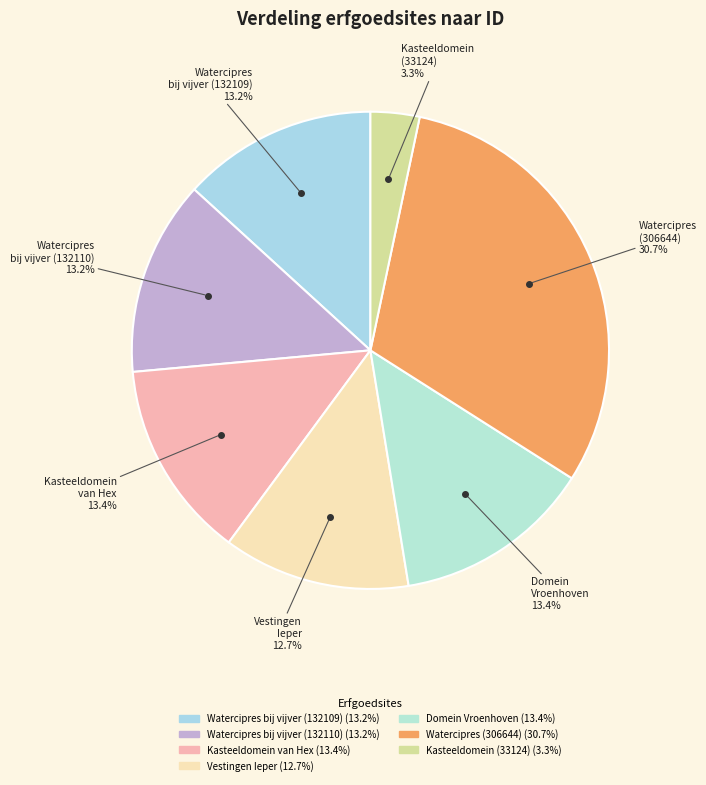

Is there any slice that represents more than half of the pie?

No